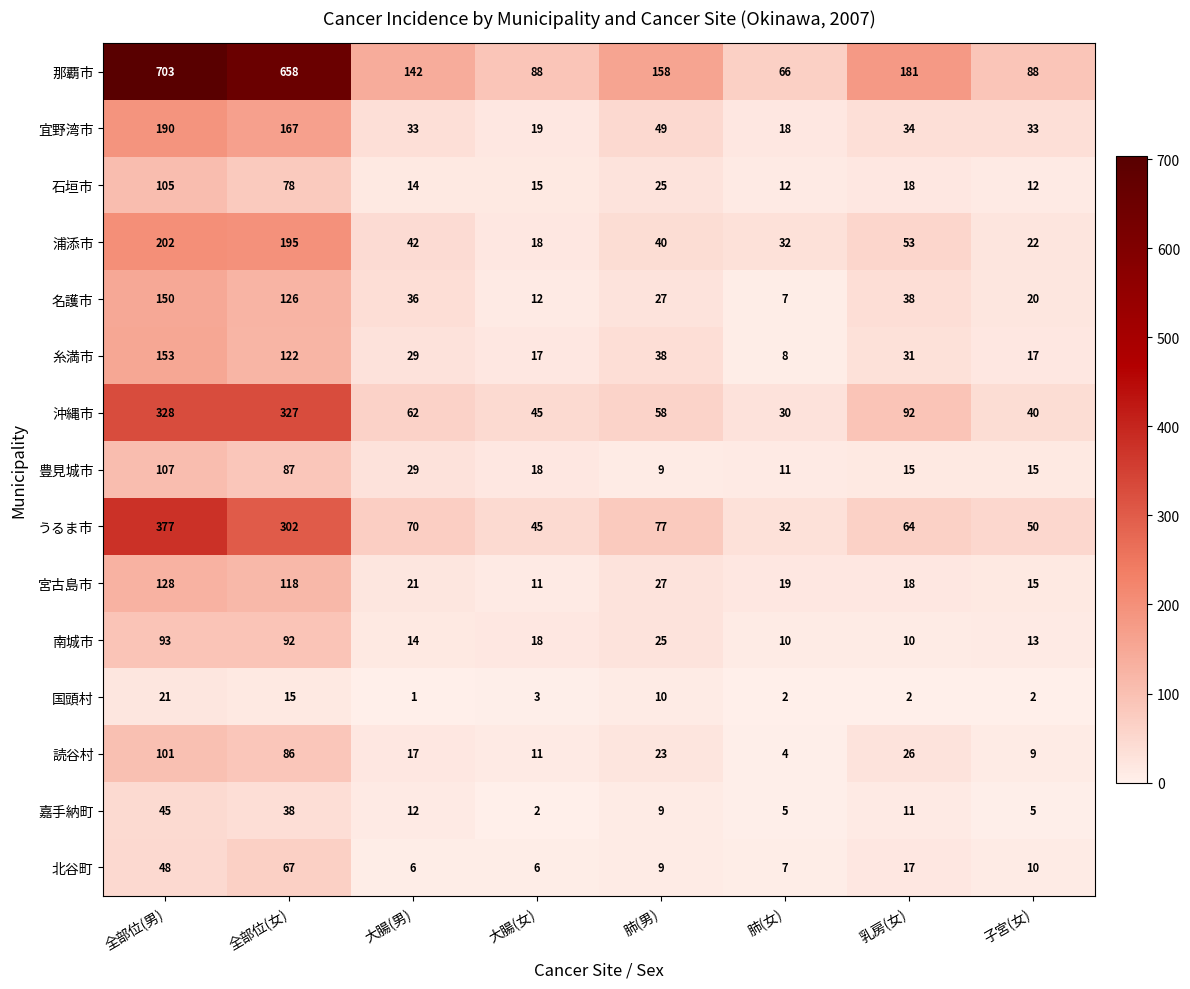

How many distinct data groups are displayed?

15